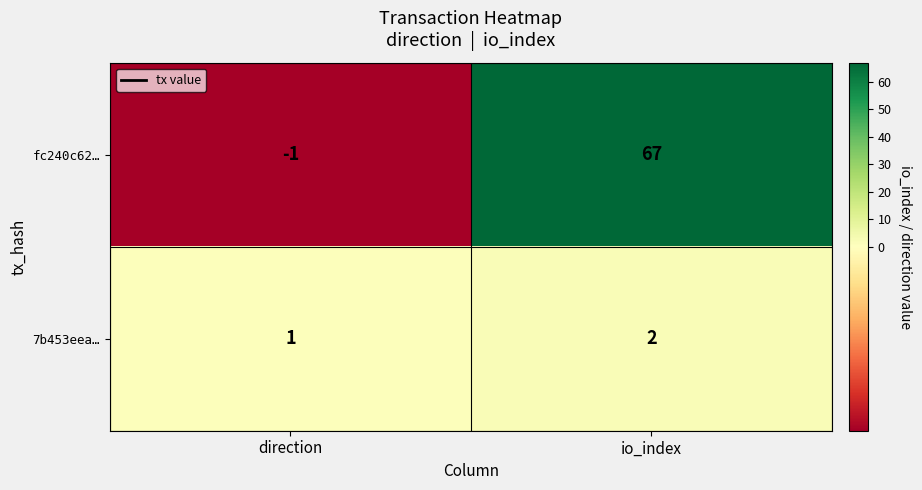

Reading left to right, what are all the values shown in this chart?

fc240c62…: -1	67
7b453eea…: 1	2